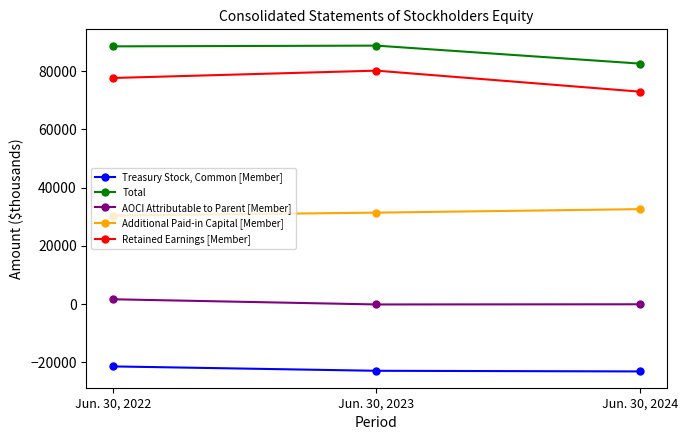

At how many categories does at least one series exceed 84814?

2